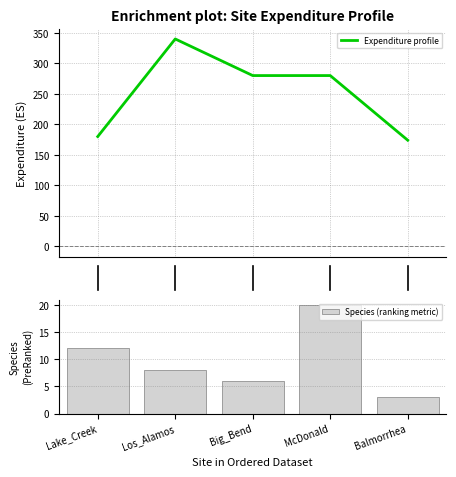

Between 4 and 1, which is larger?

1